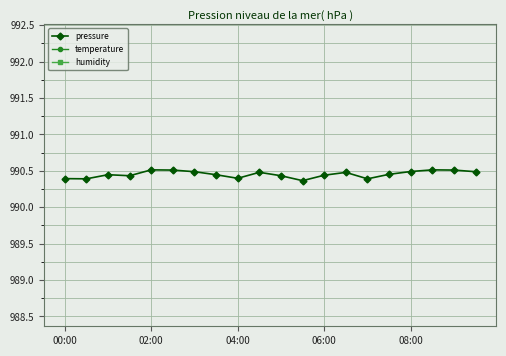

What are all the series names shown in the legend?

pressure, temperature, humidity